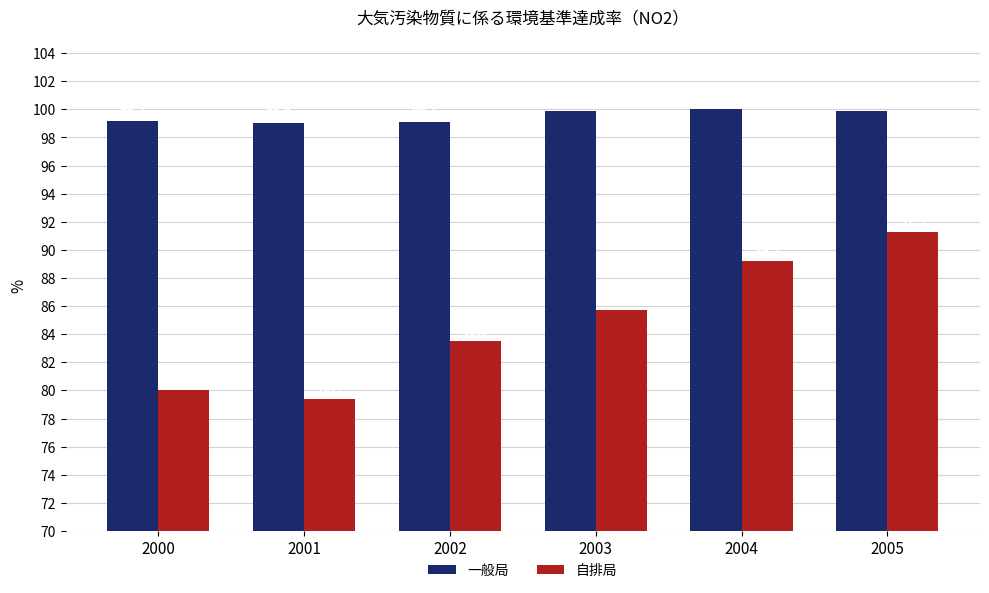

At 2004, list the series in order from largest to smallest.

一般局, 自排局